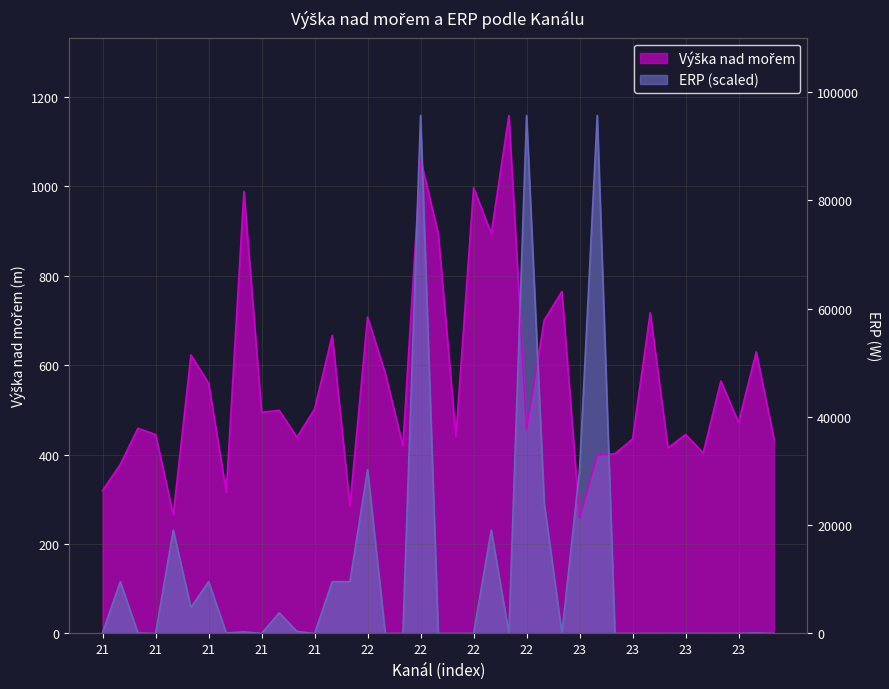

How many distinct data groups are displayed?

2